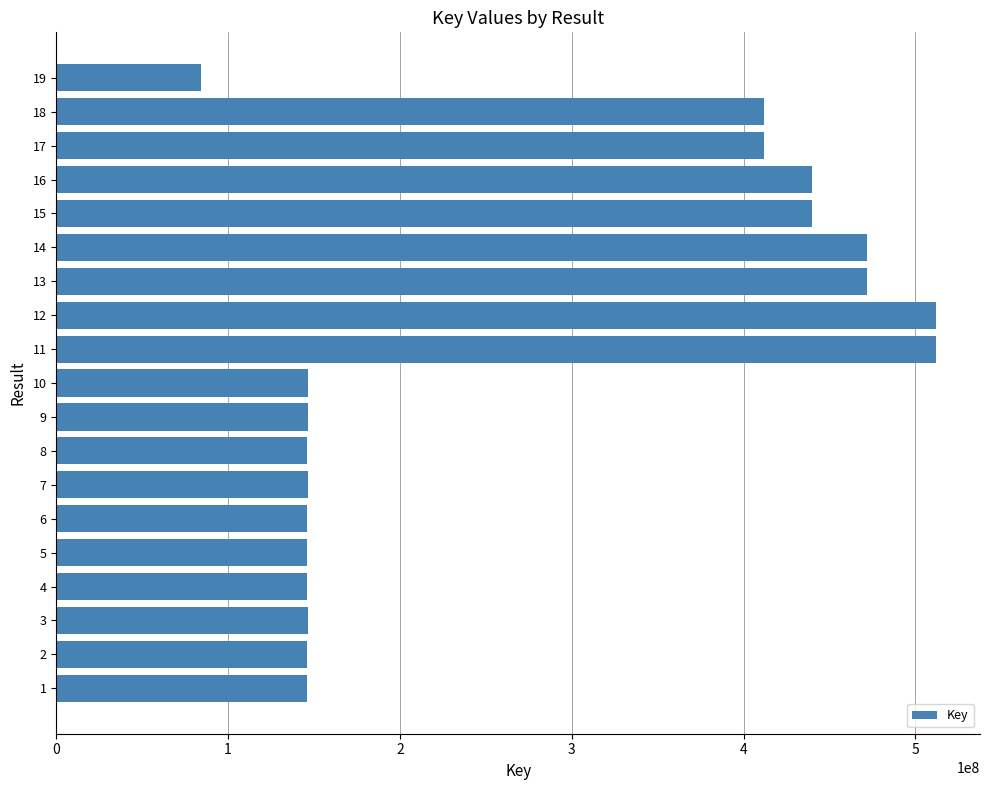

What is the maximum value shown in the chart?

512036027